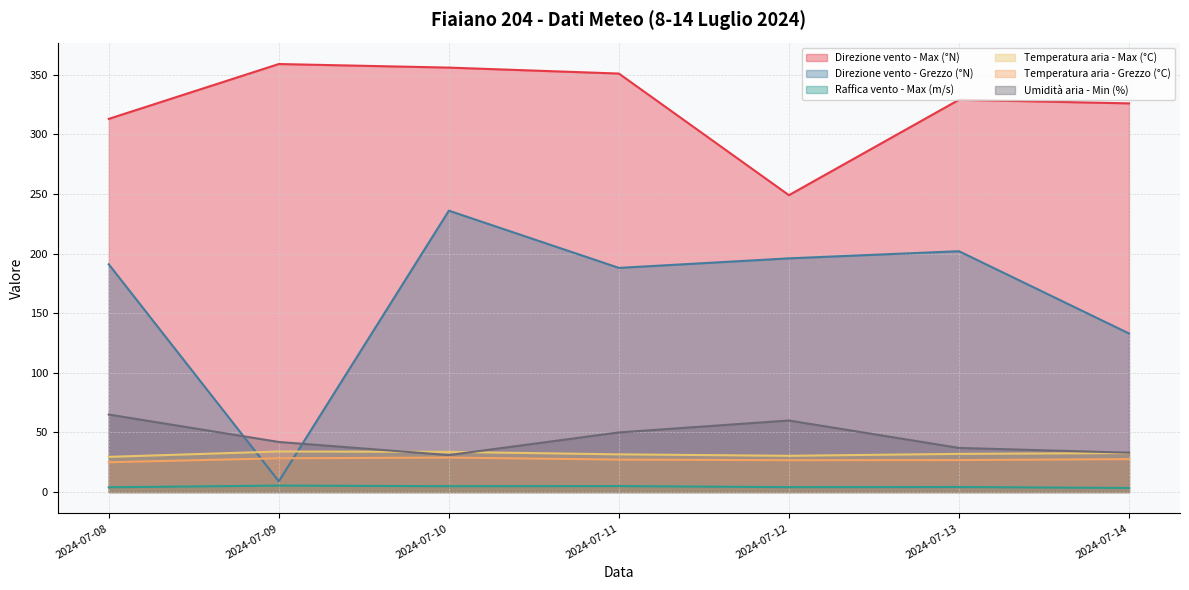

What is the maximum value for Direzione vento - Grezzo (°N)?

236.0